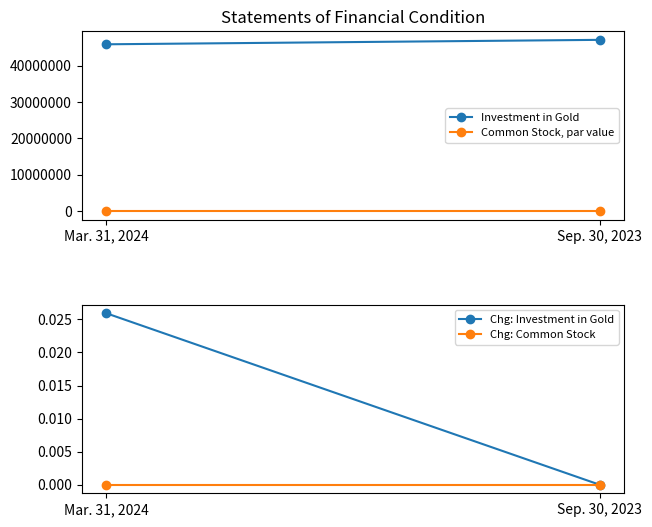

Is it true that Investment in Gold equals 47094463.0 at Sep. 30, 2023?

True